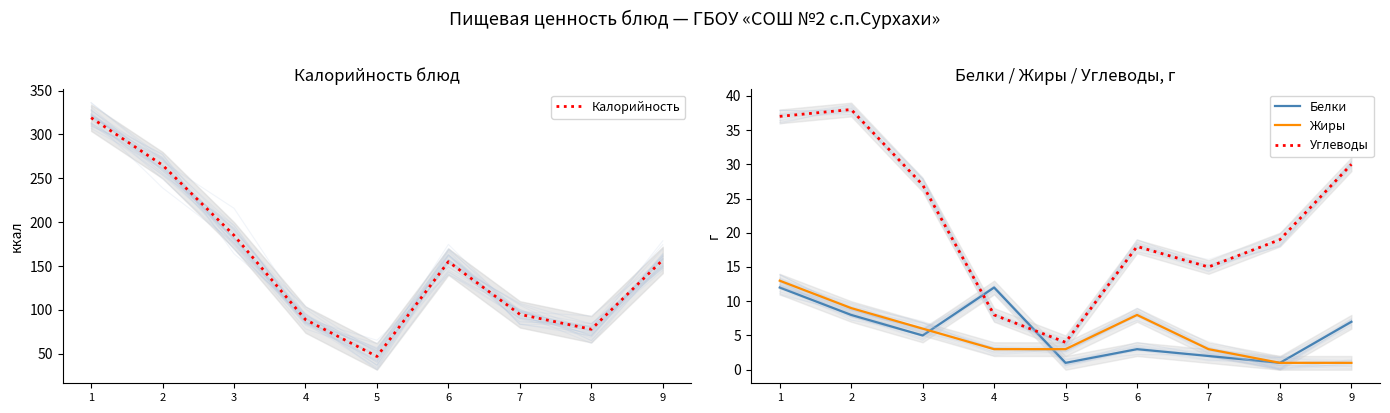

What is the value of the Углеводы point at the 5th from the left?

4